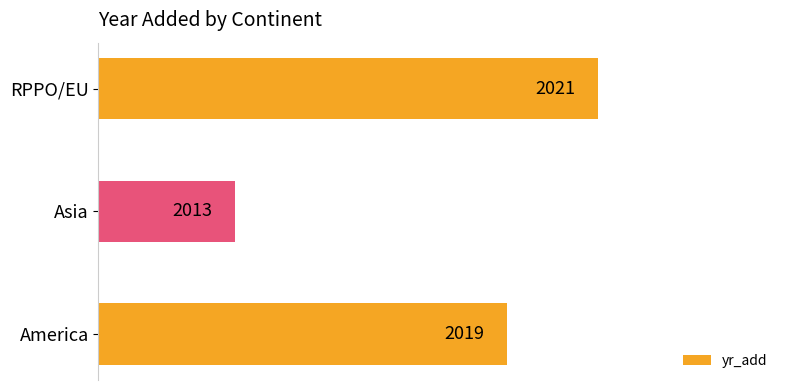

What is the difference between the maximum and minimum values?

8